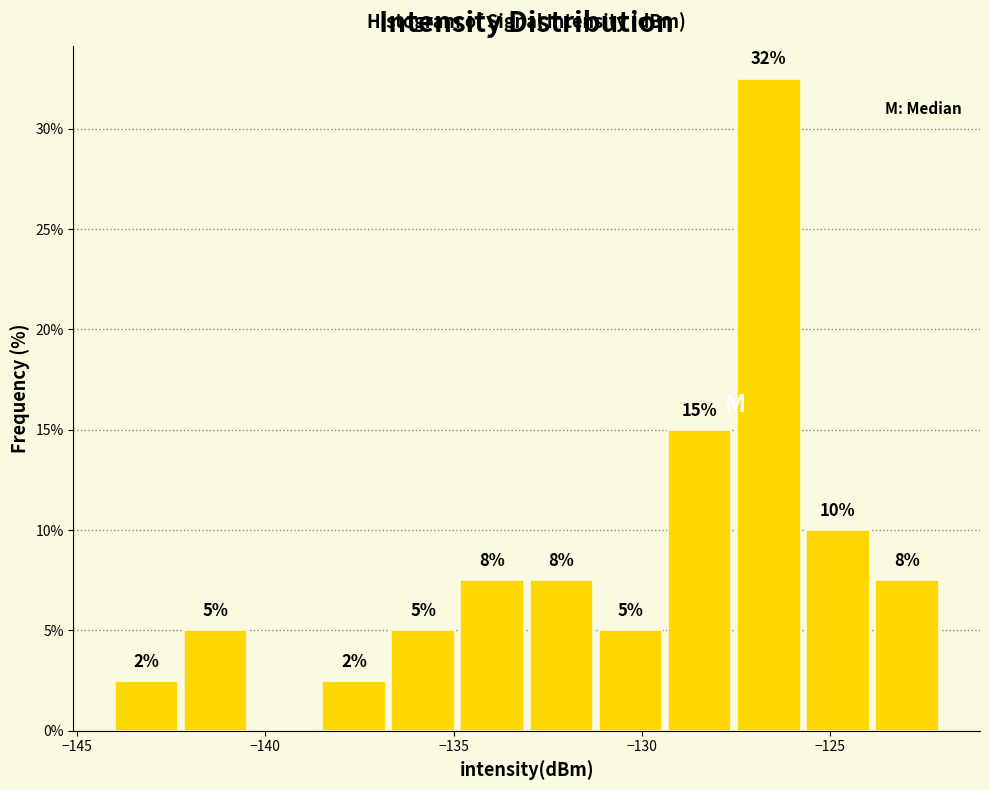

Read against the x-axis, roughly where is the centre of the tallest bar?

-126.5